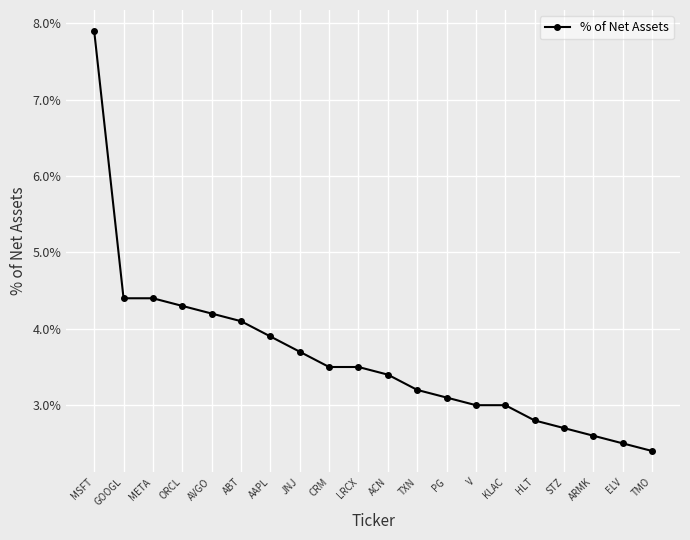

What is the ratio of the value at ELV to the value at PG?

0.8